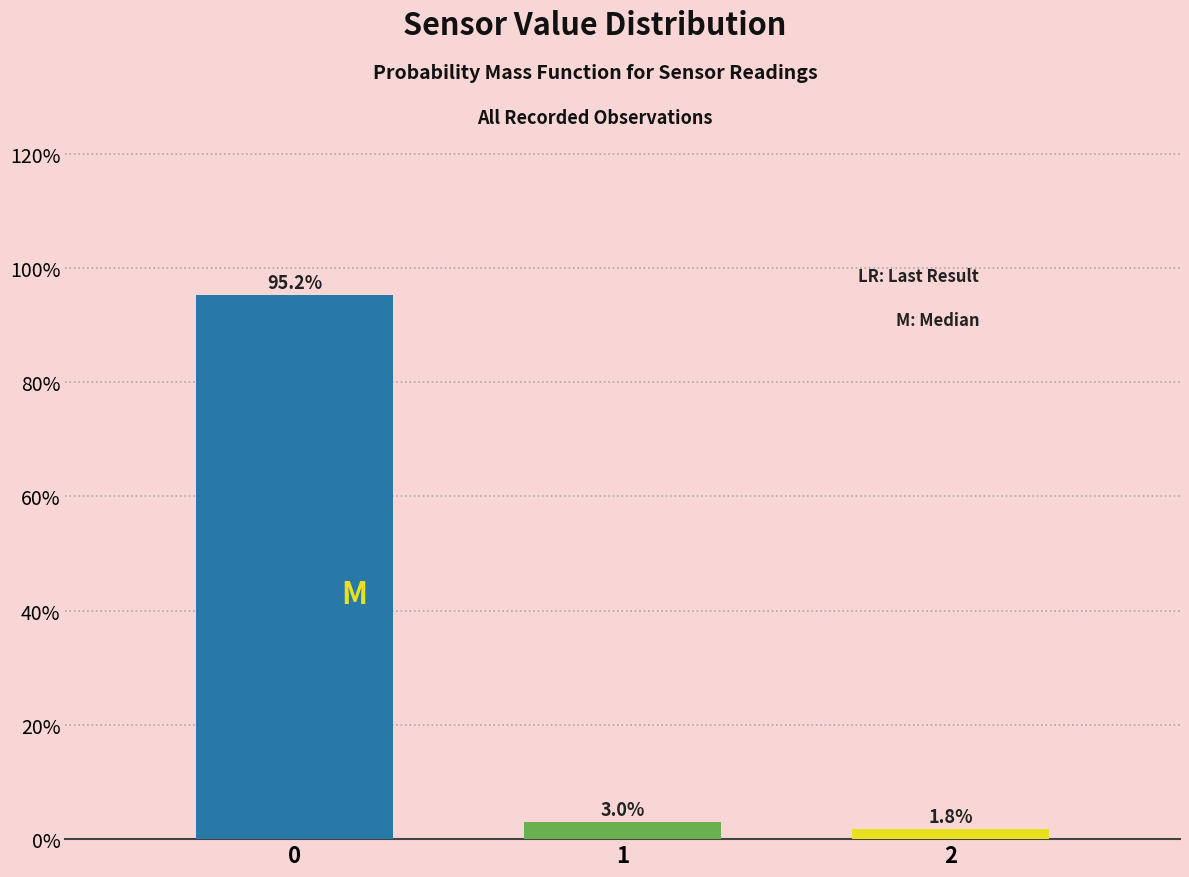

Reading left to right, list all the values displayed in this chart.

95.2	3.0	1.8